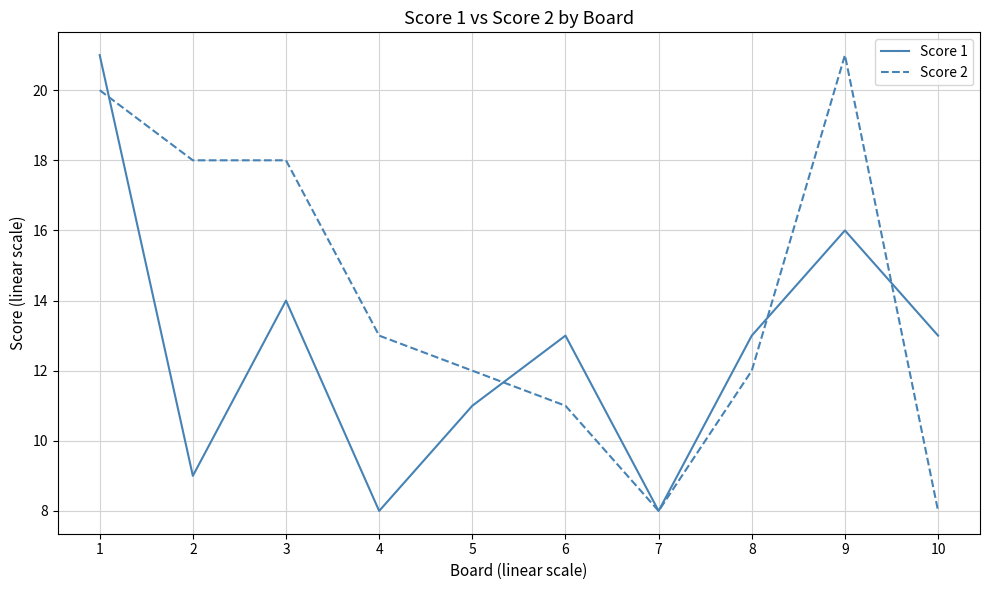

What is the approximate value of Score 2 at 2?

18